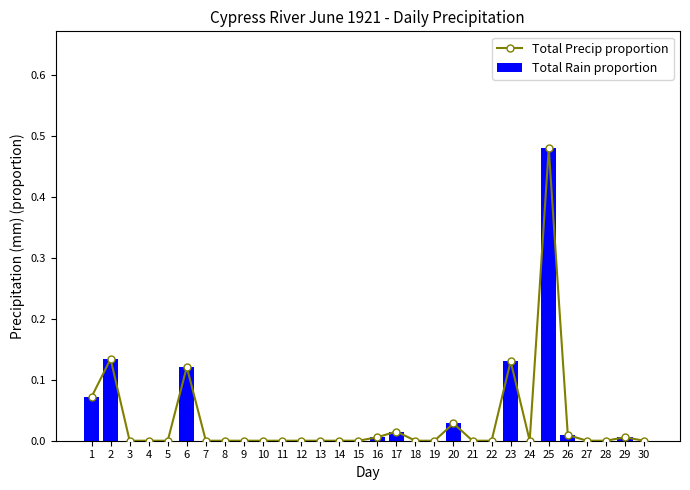

Are the bars grouped side by side (vs. stacked)?

Yes